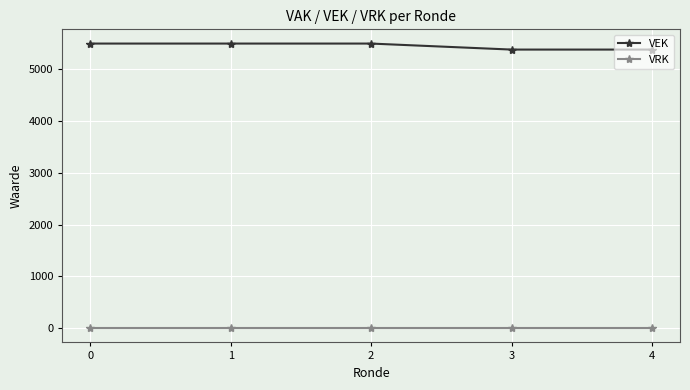

True or false: VRK and VEK cross at least once.

False